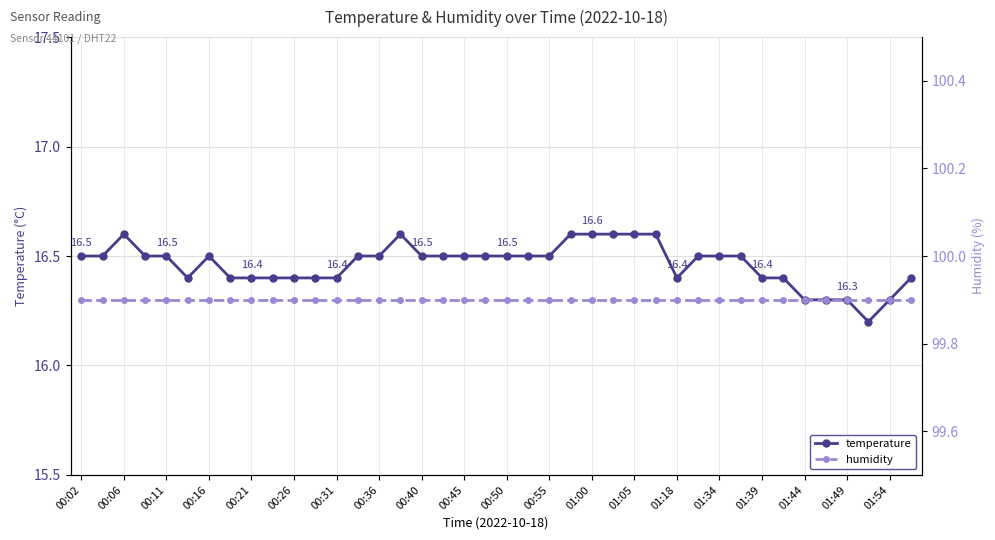

Rank the series by their average value, from highest to lowest.

humidity, temperature